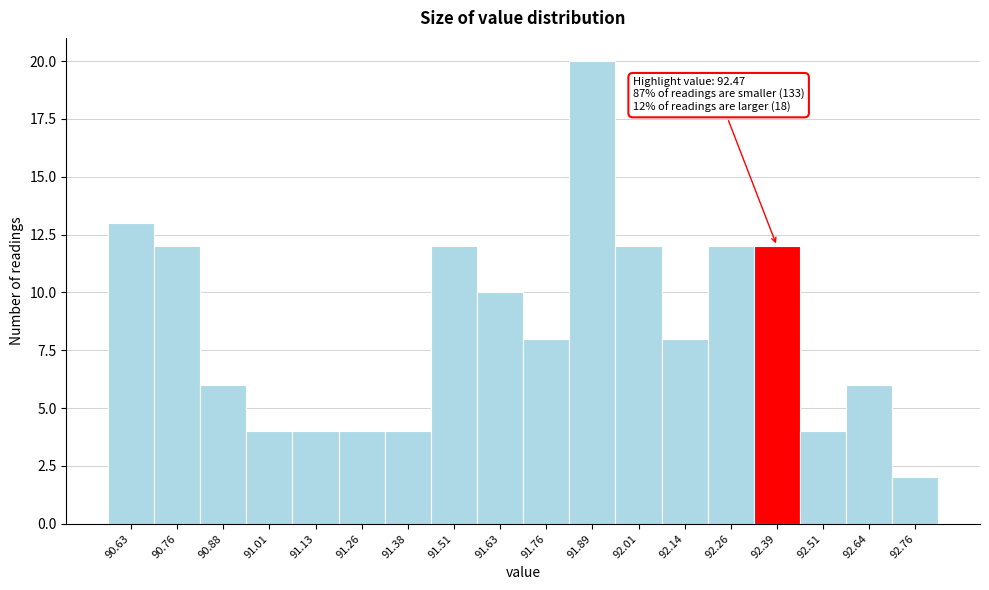

Reading left to right, what are all the values shown in this chart?

13	12	6	4	4	4	4	12	10	8	20	12	8	12	12	4	6	2